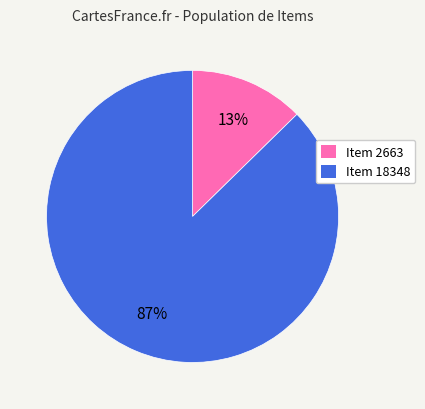

To the nearest percent, what percentage of the pie is Item 18348?

87%